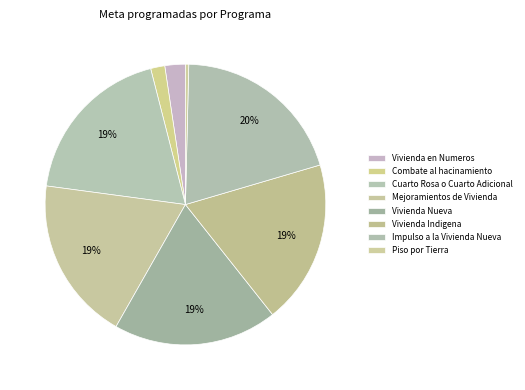

Count the number of slices in the pie.

8